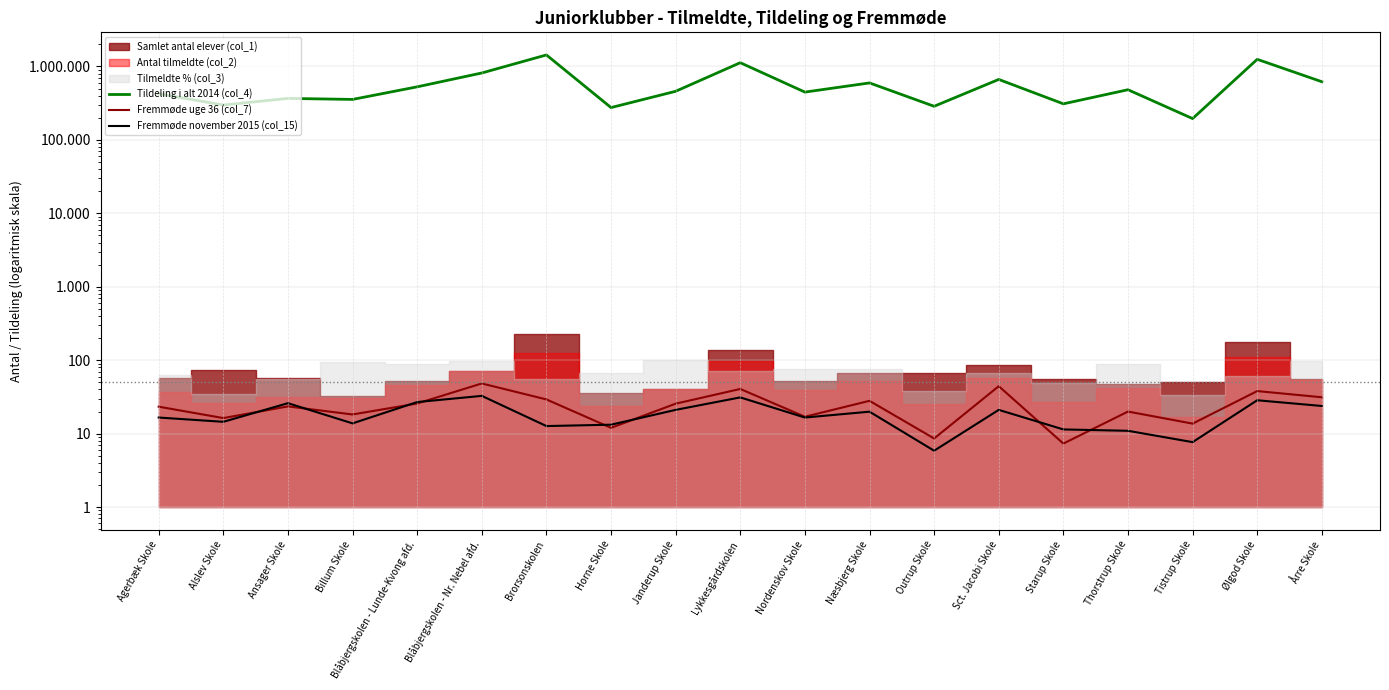

At which category is the sum across all series the highest?

Brorsonskolen